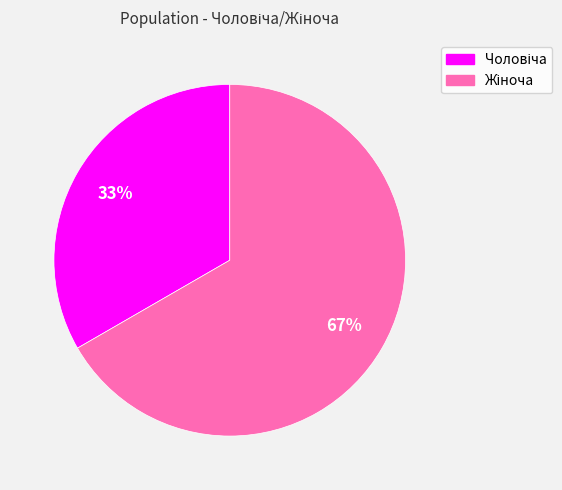

To the nearest percent, what is the average slice percentage?

50%